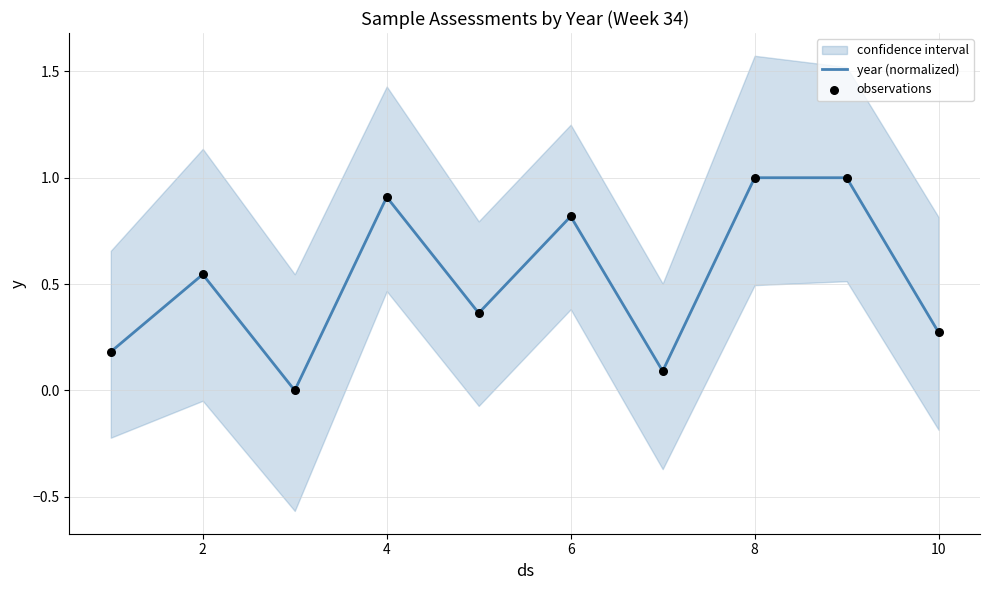

What is the highest value of the year (normalized) series?

1.0